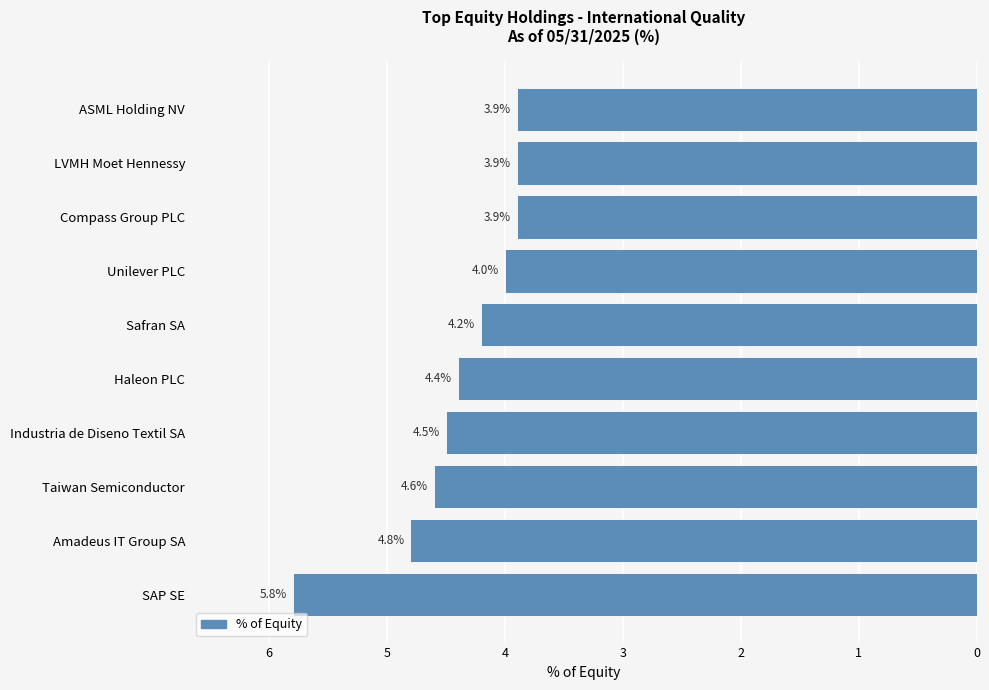

How many values exceed -4?

3